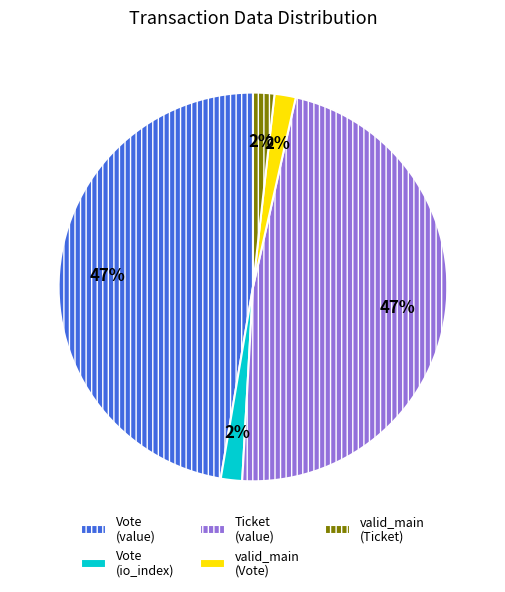

How many slices are in this pie chart?

5